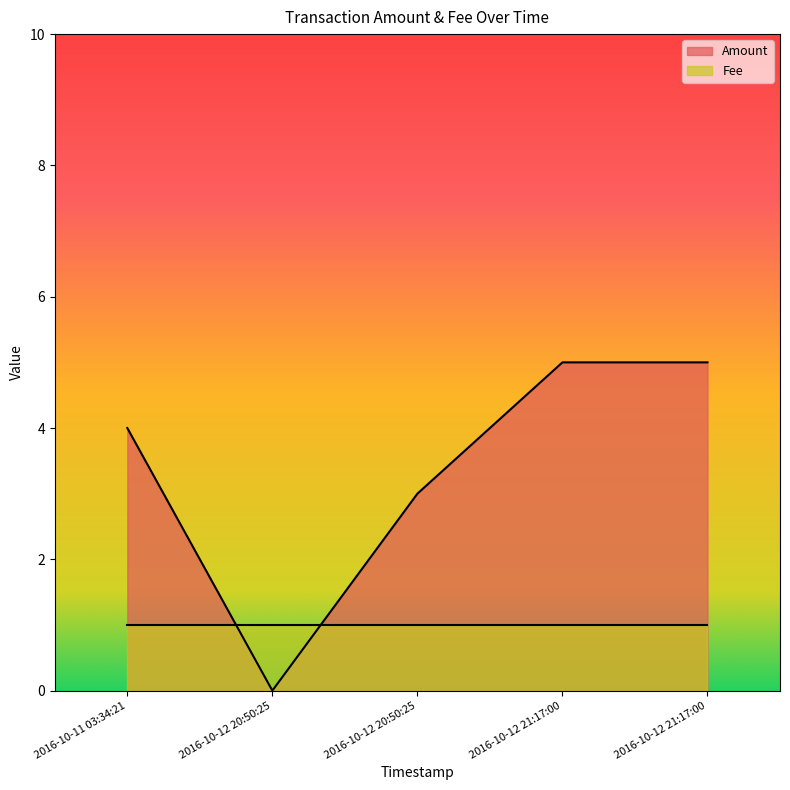

Does the chart display data point markers on the line(s)?

No